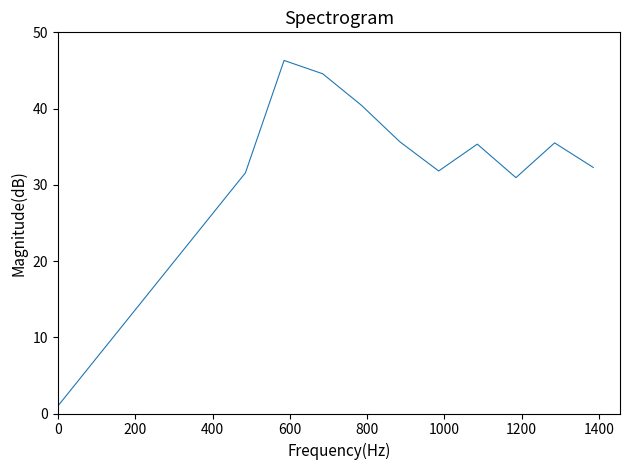

What is the greatest value displayed?

46.3